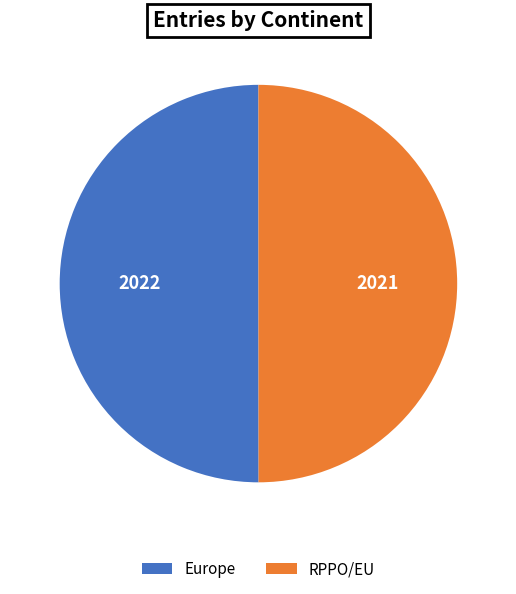

Approximately how many times larger is the value at RPPO/EU compared to Europe?

1.0